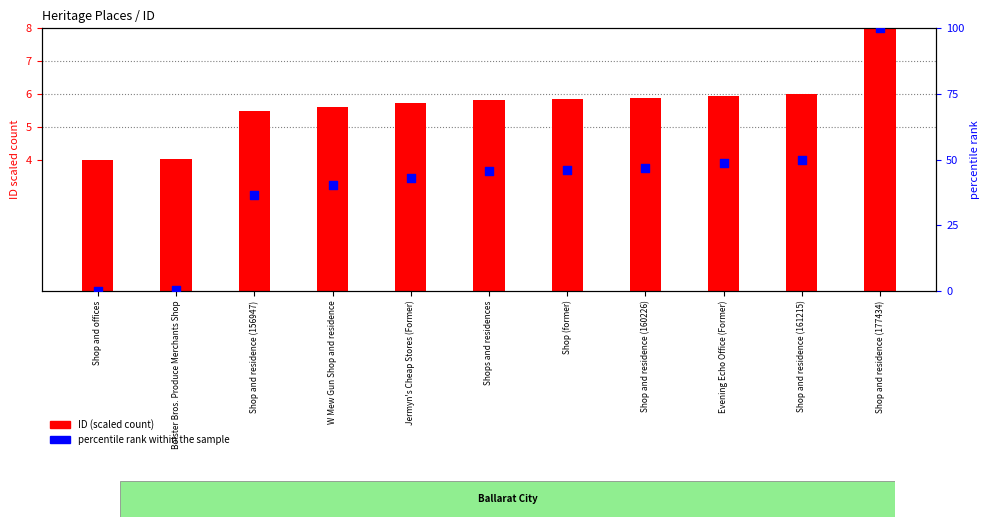

Which series reaches the minimum Y coordinate?

percentile rank within sample